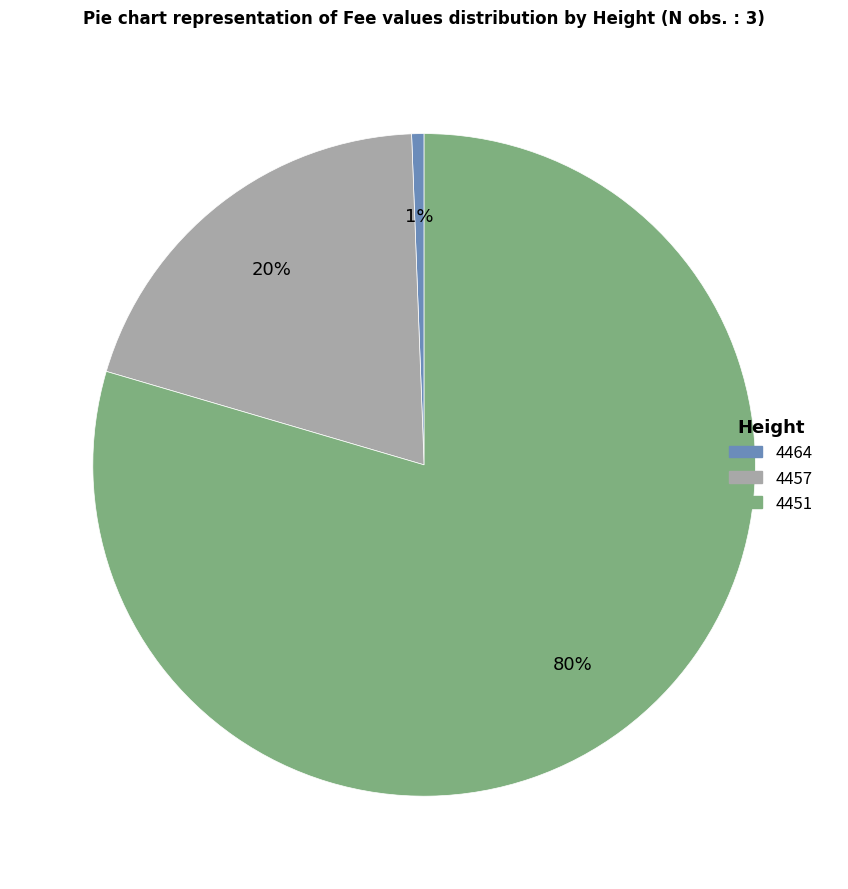

Combined, do 4451 and 4457 account for over 50%?

Yes